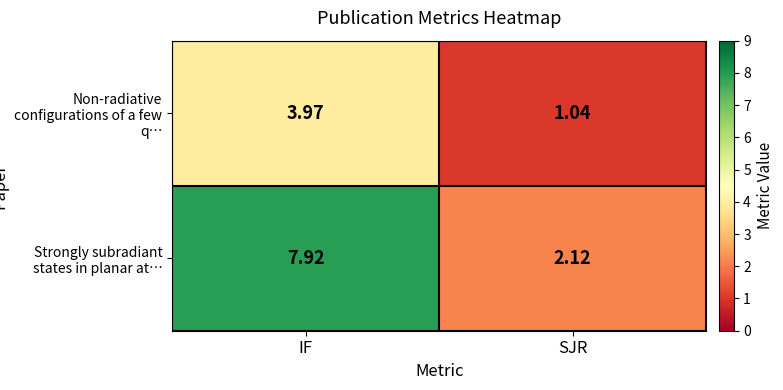

At which category is the sum across all series the highest?

IF